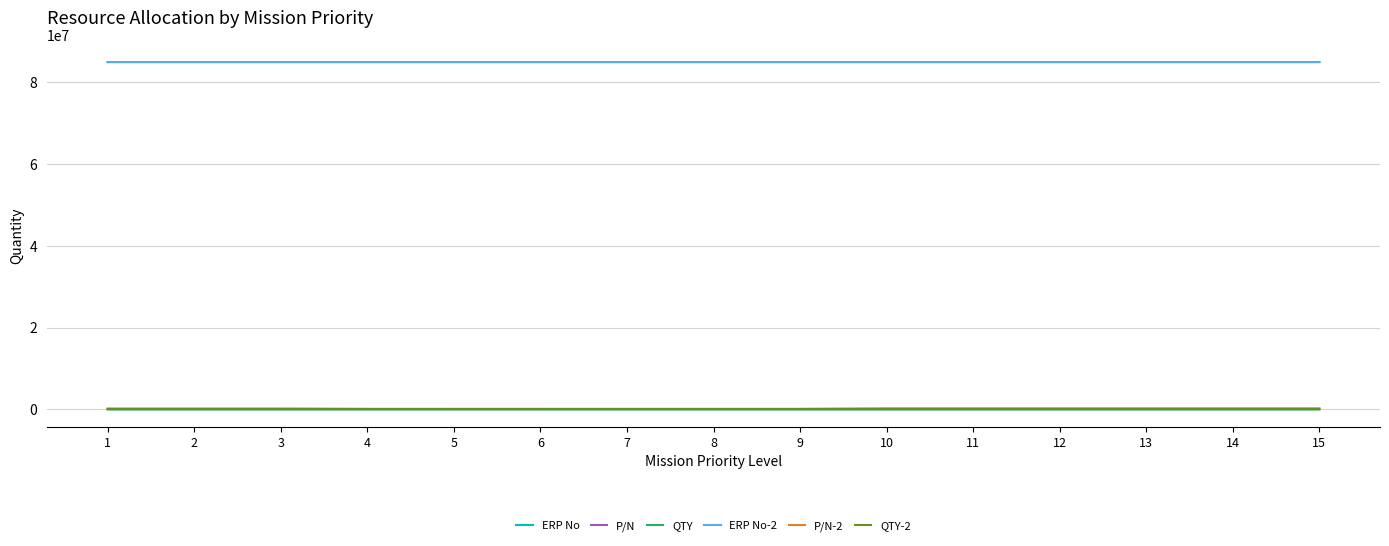

True or false: P/N-2 has more than 0 points higher than both neighbors.

True